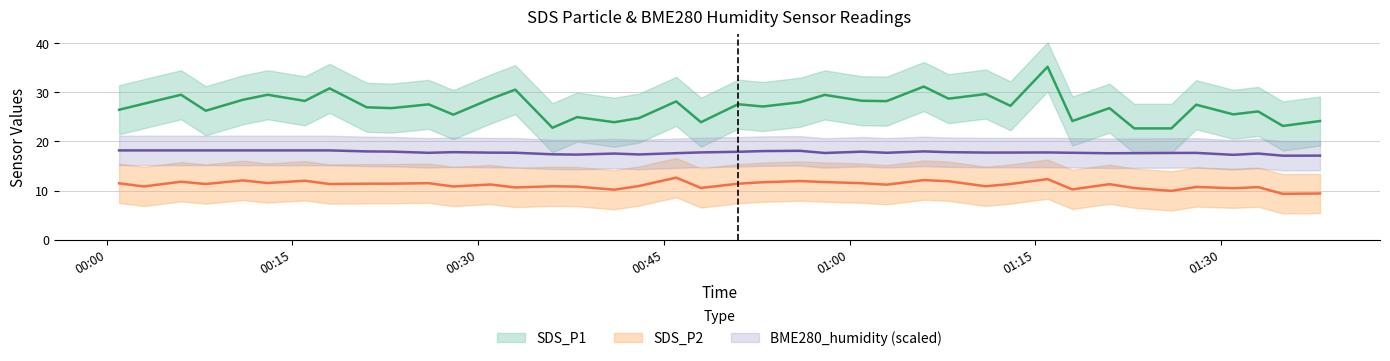

Which has a higher value, 2022/03/03 01:38 or 2022/03/03 00:38?

2022/03/03 00:38